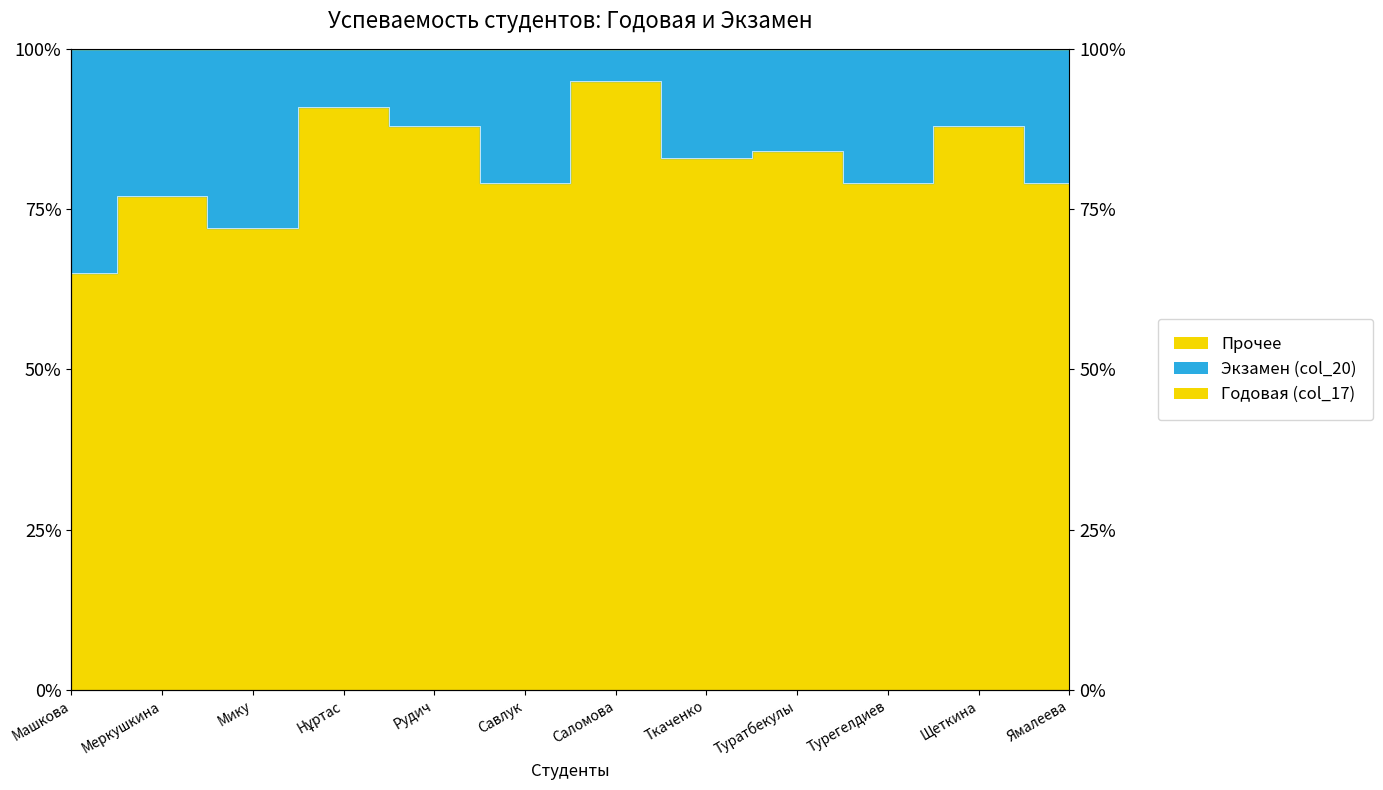

What position from the left is Турегелдиев?

10